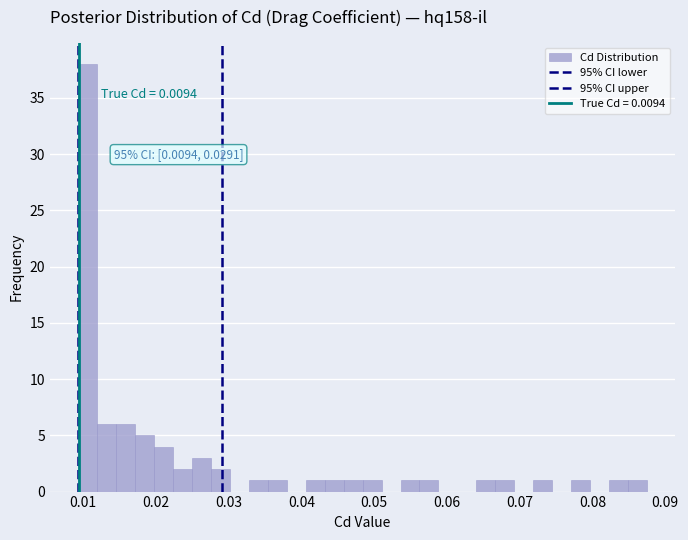

Around what value on the x-axis is the tallest bar? Give the approximate position of its centre, as read against the axis.

0.011